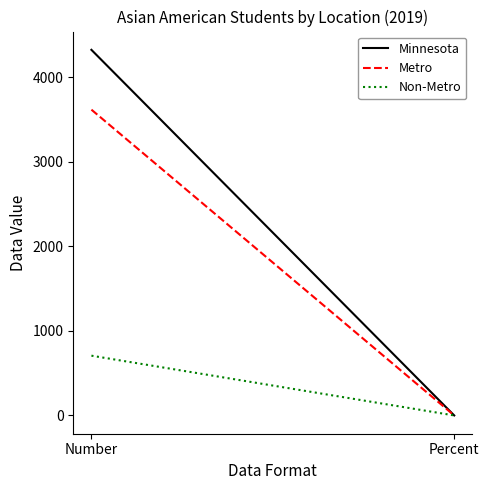

What is the difference between the Minnesota values at Number and Percent?

4321.4